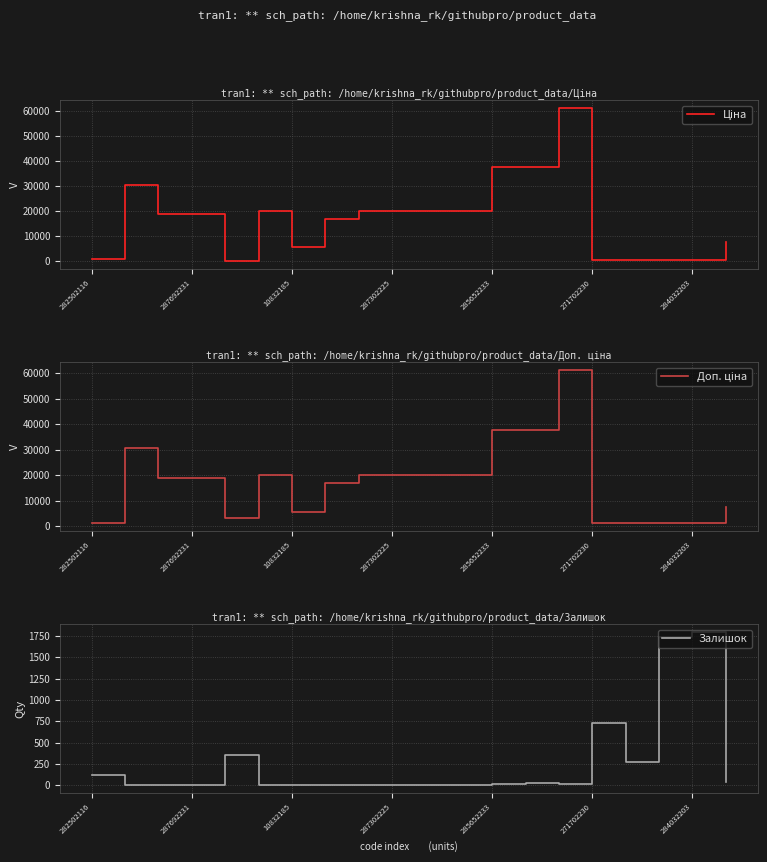

What is the total value across all series at 14?

122884.5